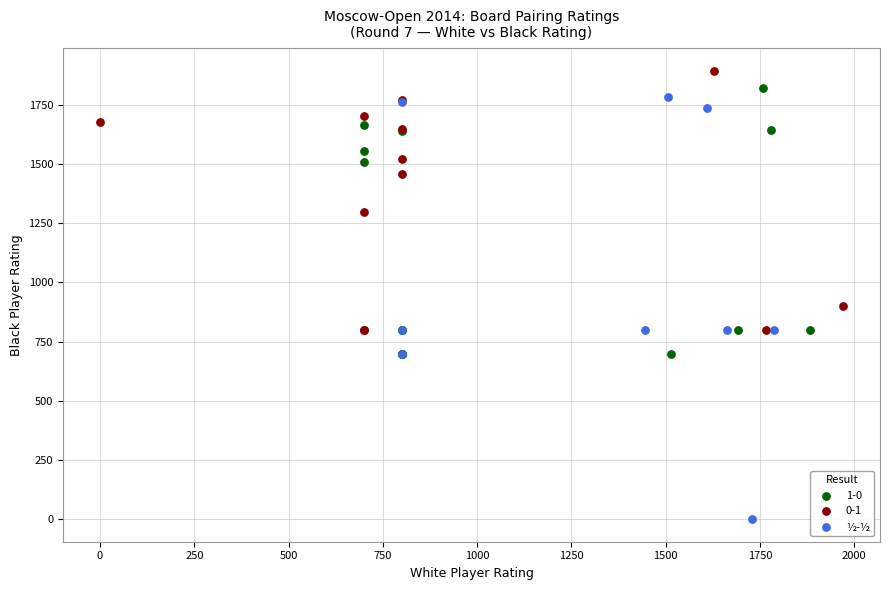

Which series contains the lowest Y value?

½-½